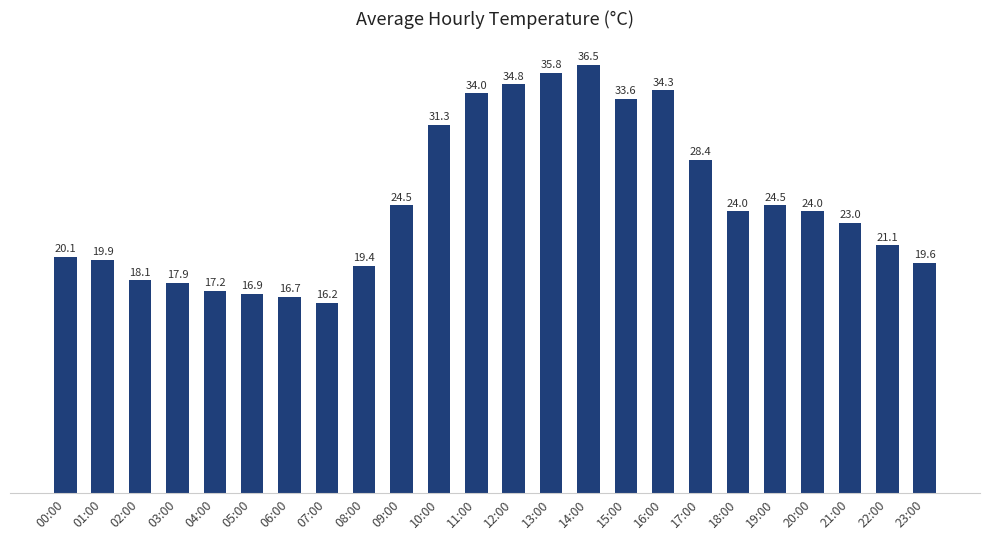

Between 13:00 and 11:00, which is larger?

13:00